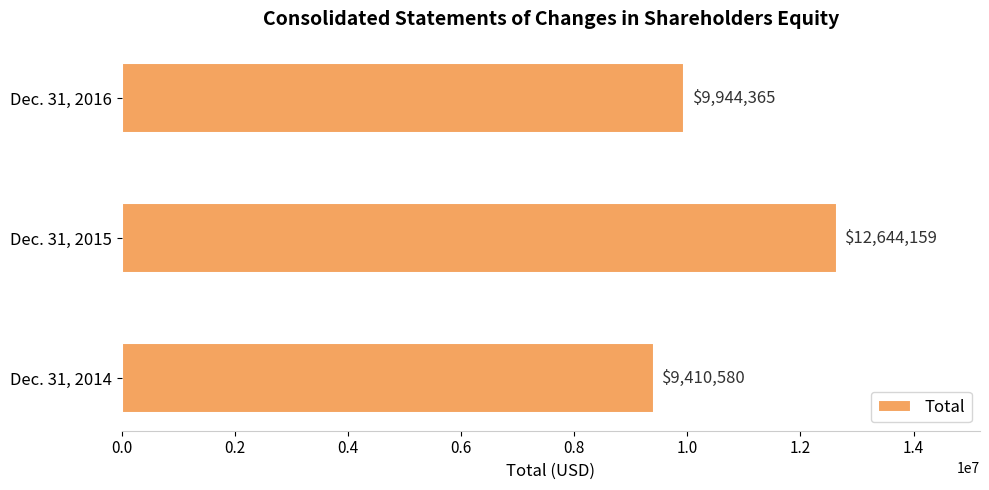

Does the chart contain stacked bars?

No